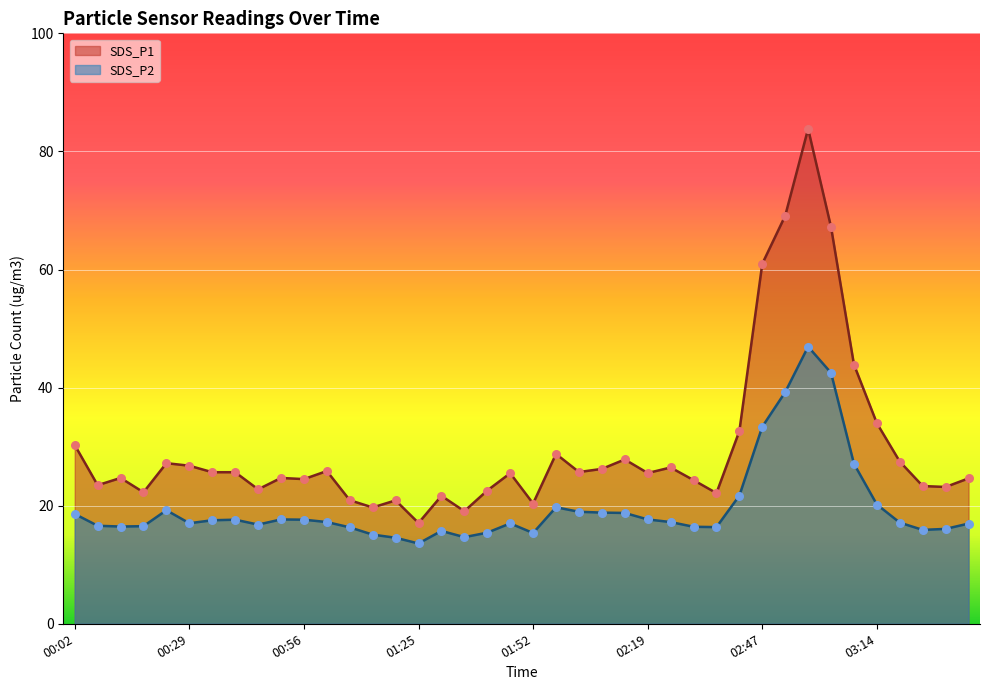

Which series reaches the minimum Y coordinate?

SDS_P2